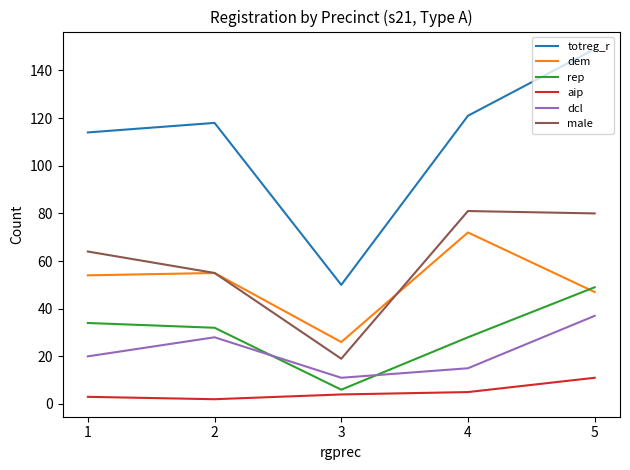

Which series has the largest range (max minus min)?

totreg_r